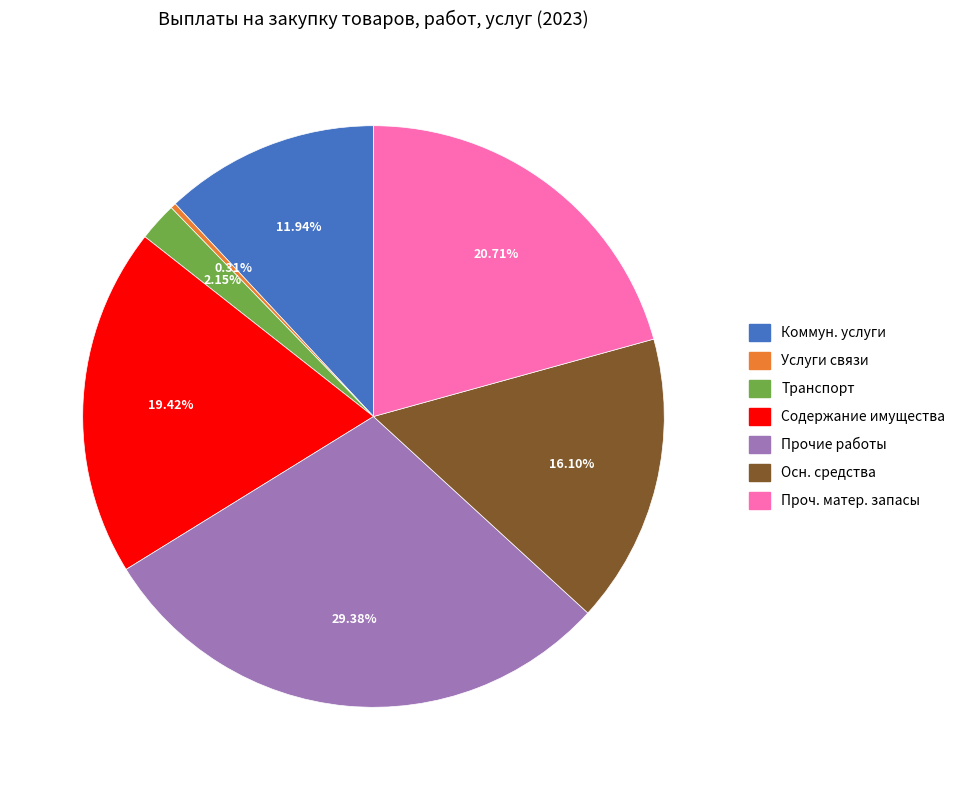

Is there a majority slice in this chart?

No